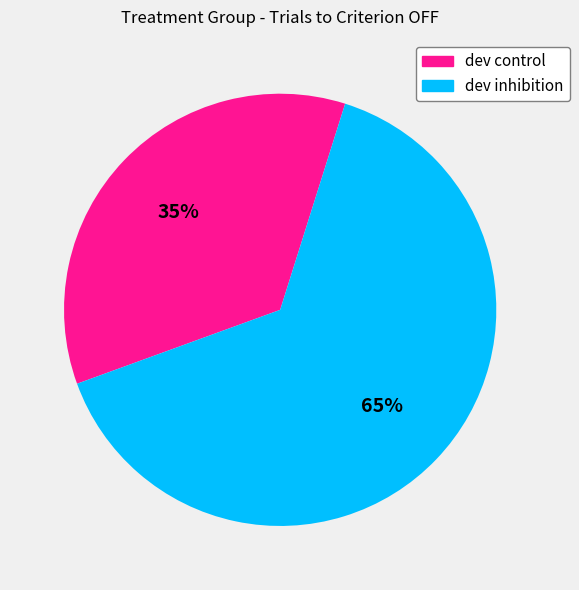

The dev inhibition slice represents 21% of the pie. True or false?

False